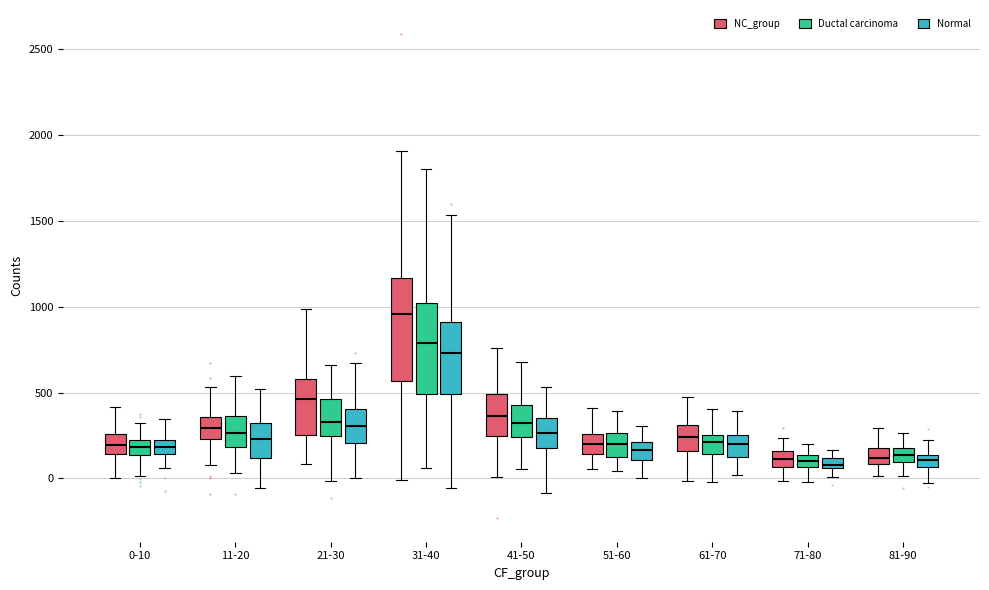

Where does the lower whisker of the box for 21-30 (NC_group) end on the y-axis? The values are not printed on the chart, so give them approximately, as read against the axis.

100